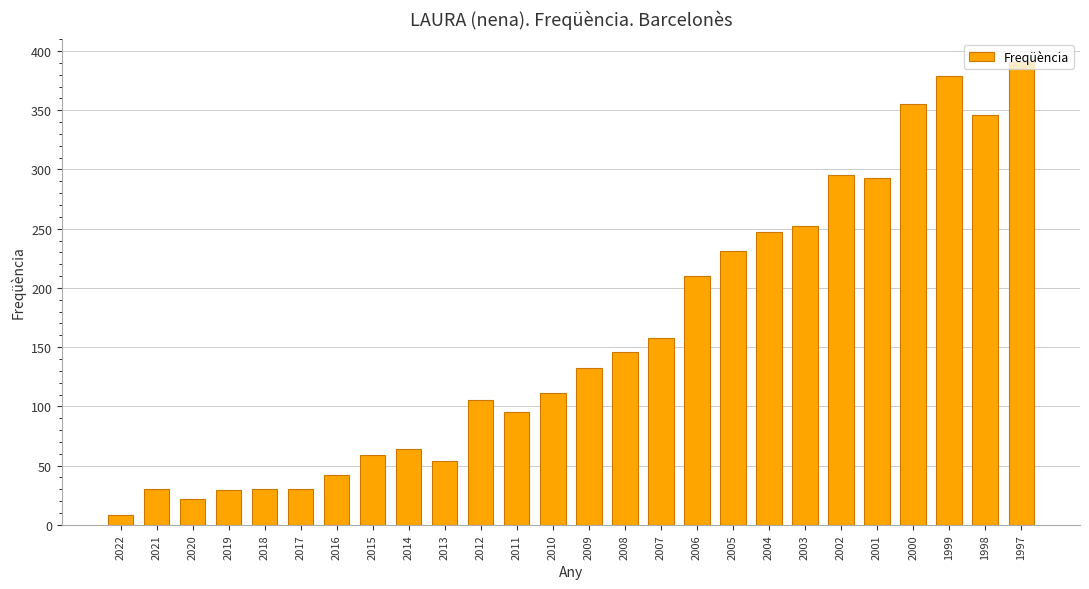

What is the change in value from 2020 to 2005?

+209